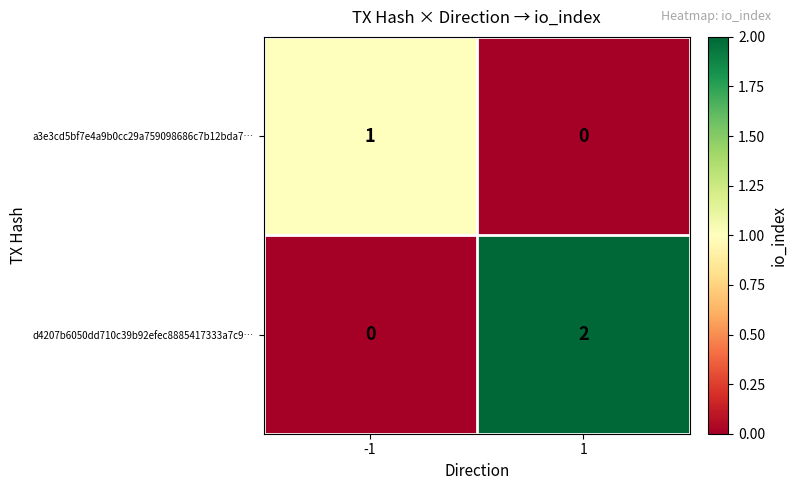

Rank the series at -1 from lowest to highest value.

d4207b6050dd710c39b92efec8885417333a7c9…, a3e3cd5bf7e4a9b0cc29a759098686c7b12bda7…